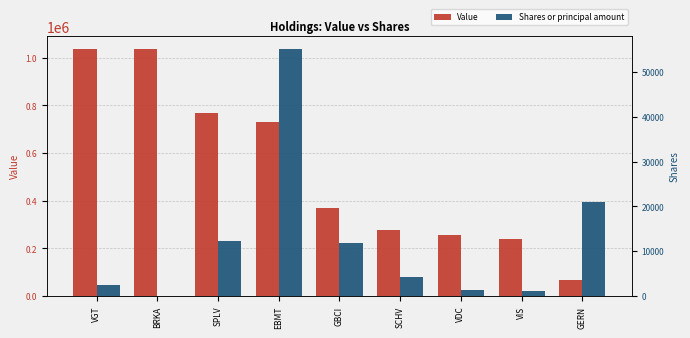

True or false: Value has a value of 1074877 at EBMT.

False